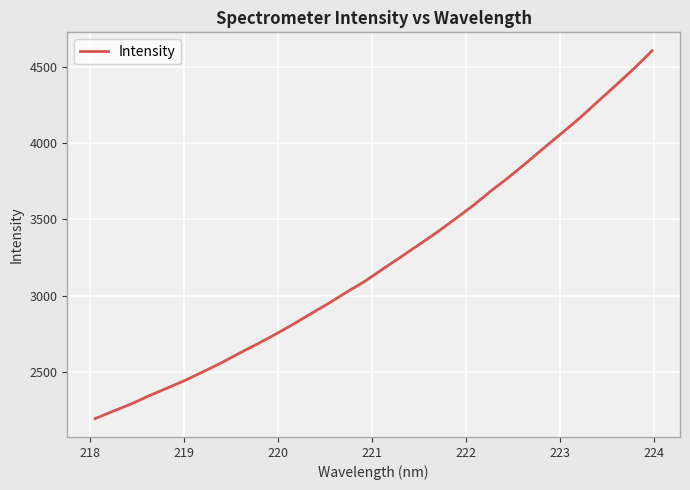

What is the greatest value displayed?

4605.2